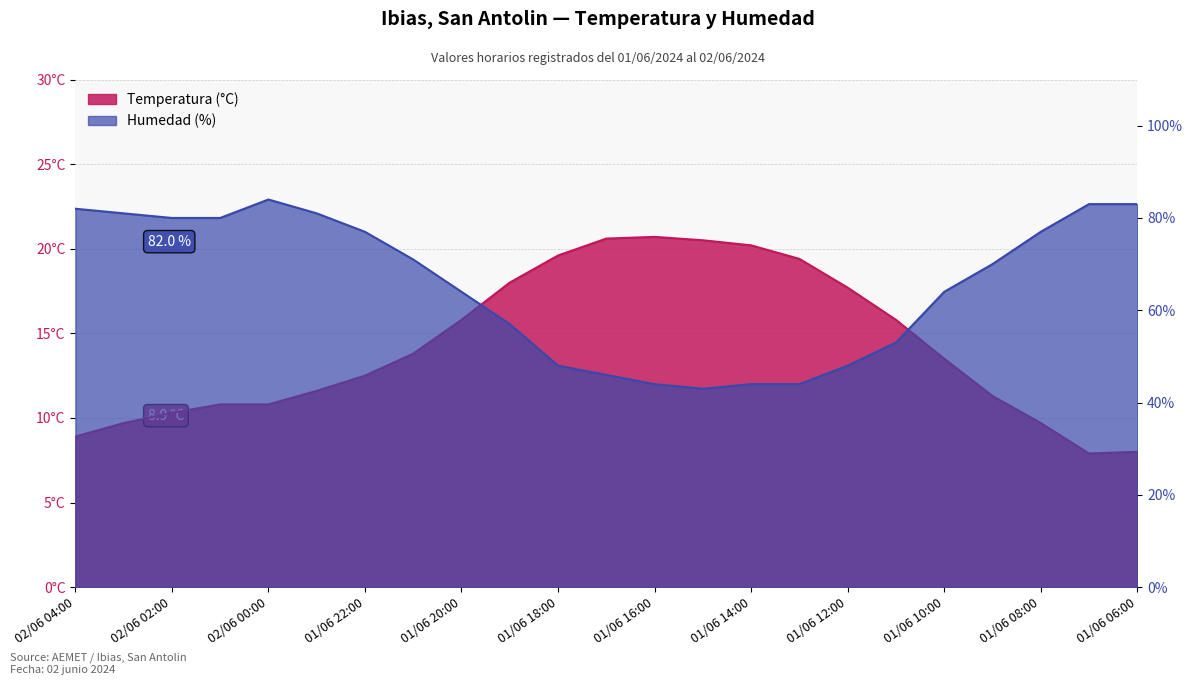

What value does the Humedad (%) series have at 01/06 12:00?

48.0